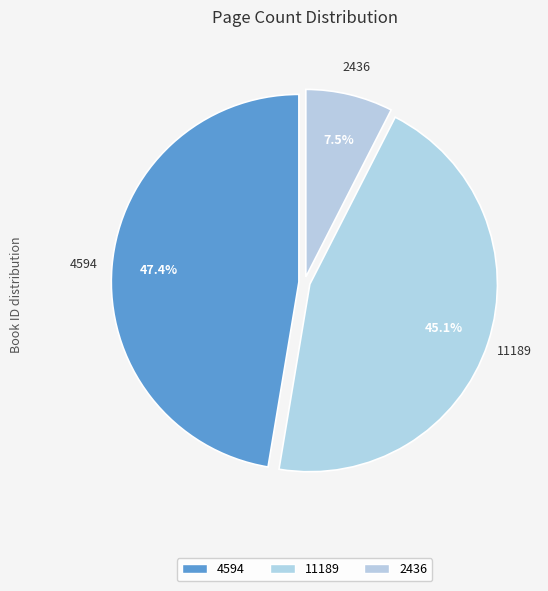

To the nearest percent, what is the combined percentage of 4594 and 11189?

92%